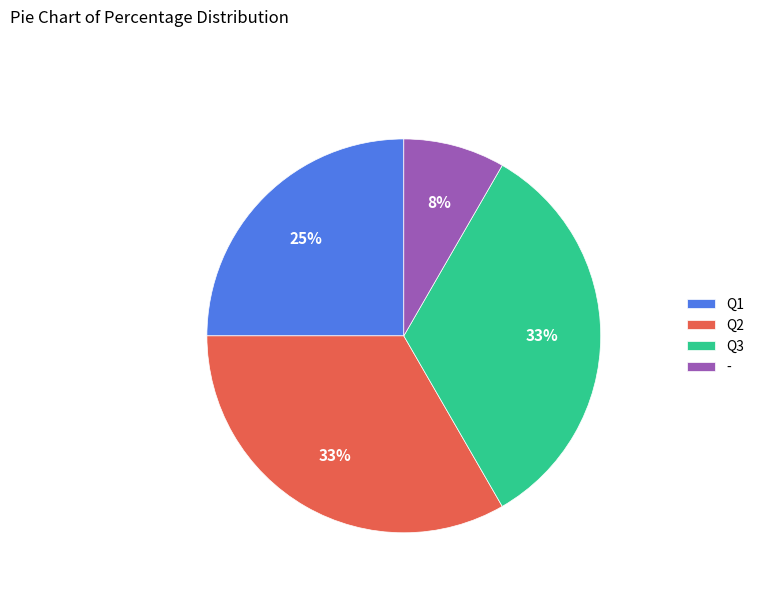

Which has a higher value, Q1 or Q3?

Q3